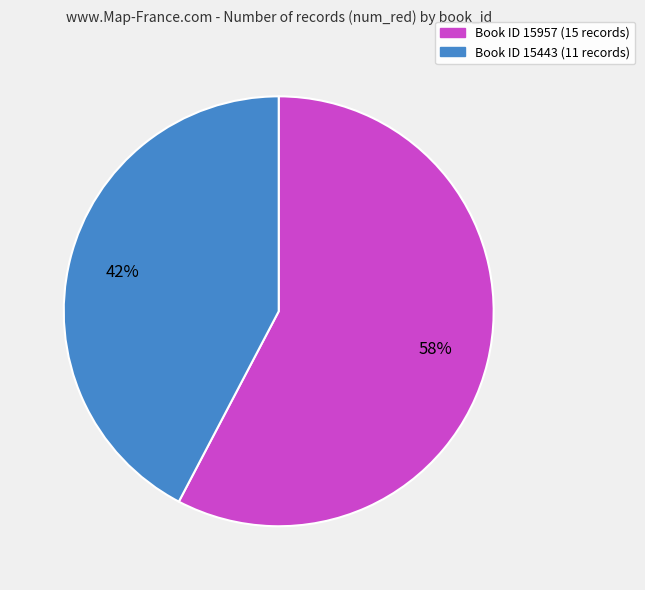

To the nearest percent, what is the average slice percentage?

50%